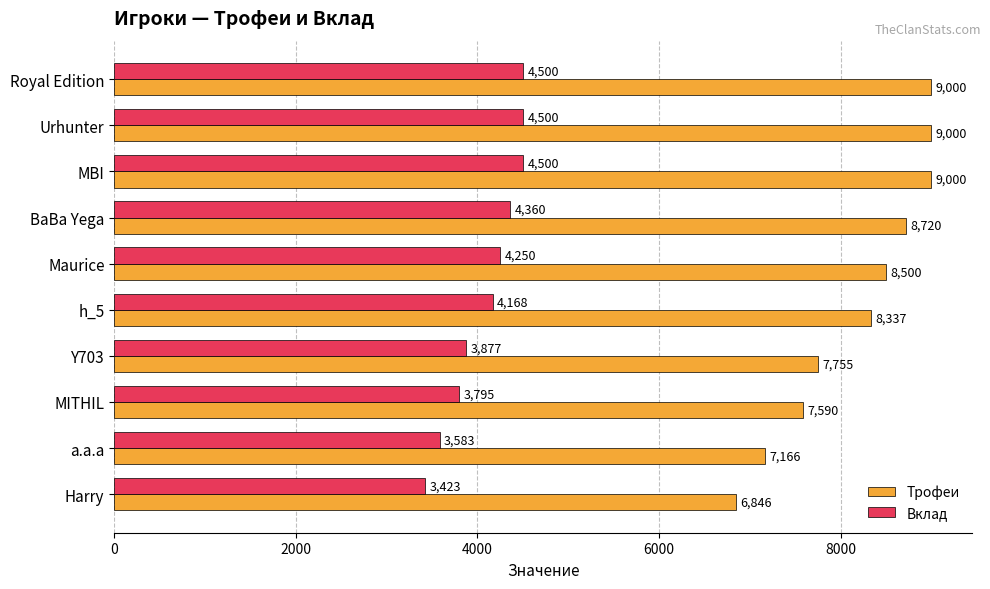

What is the difference between the maximum and minimum values in the Трофеи series?

2154